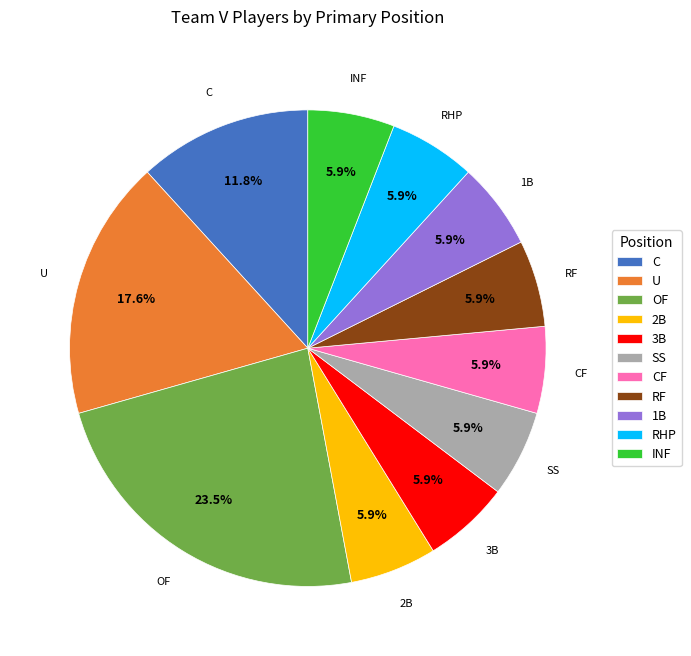

Which has a higher value, OF or U?

OF